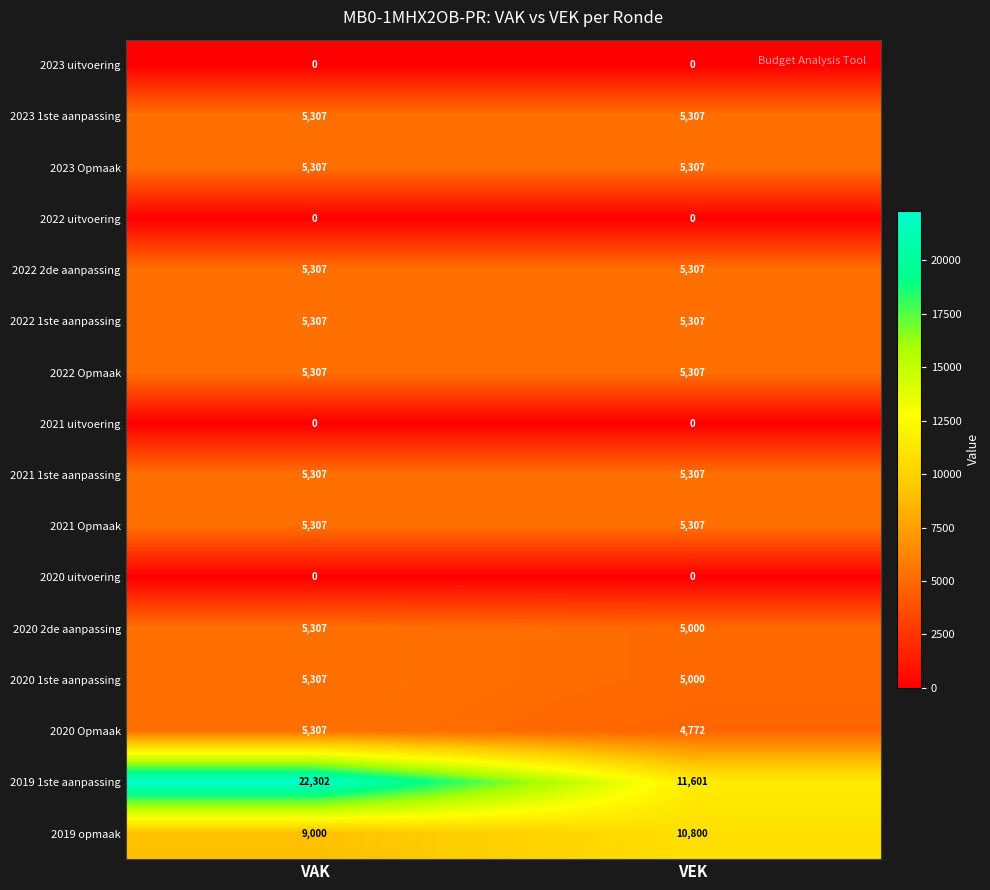

Which series changed the most between VAK and VEK?

2019 1ste aanpassing